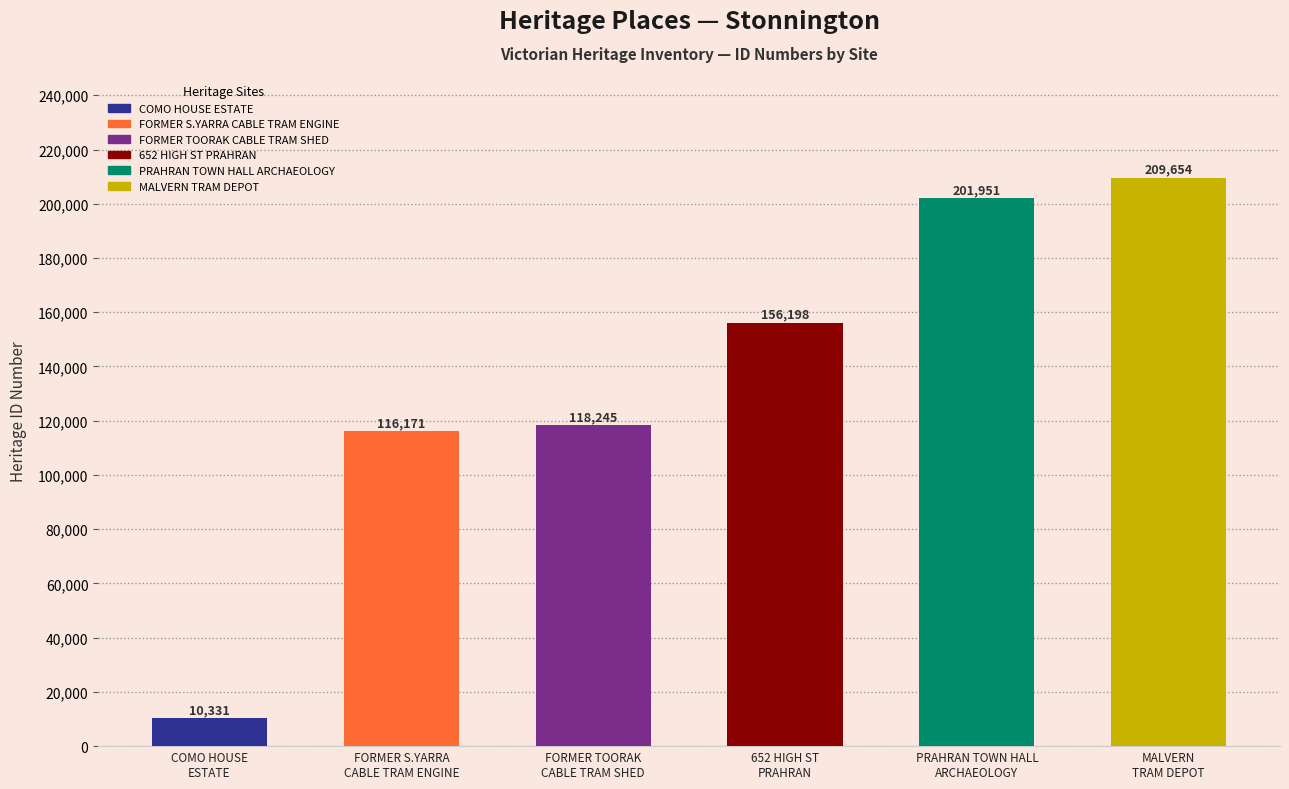

Reading left to right, extract all data points from this chart.

10331	116171	118245	156198	201951	209654